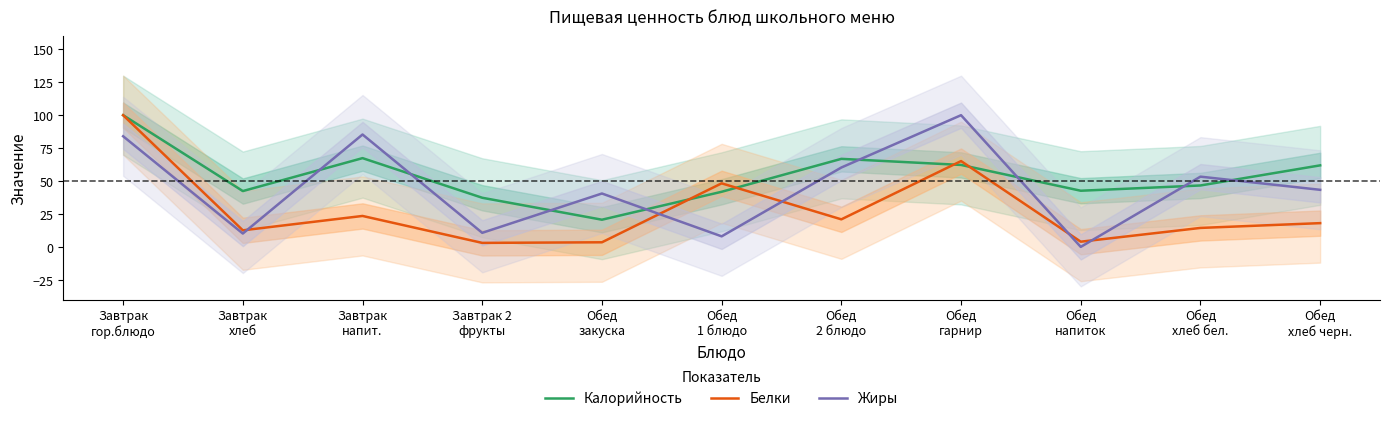

At Обед
2 блюдо, list the series in order from smallest to largest.

Белки, Жиры, Калорийность